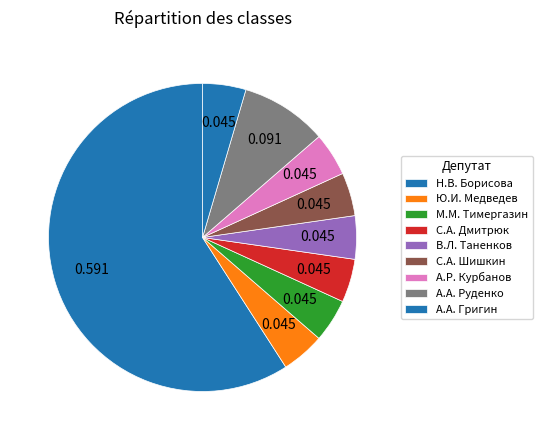

Count the number of slices in the pie.

9